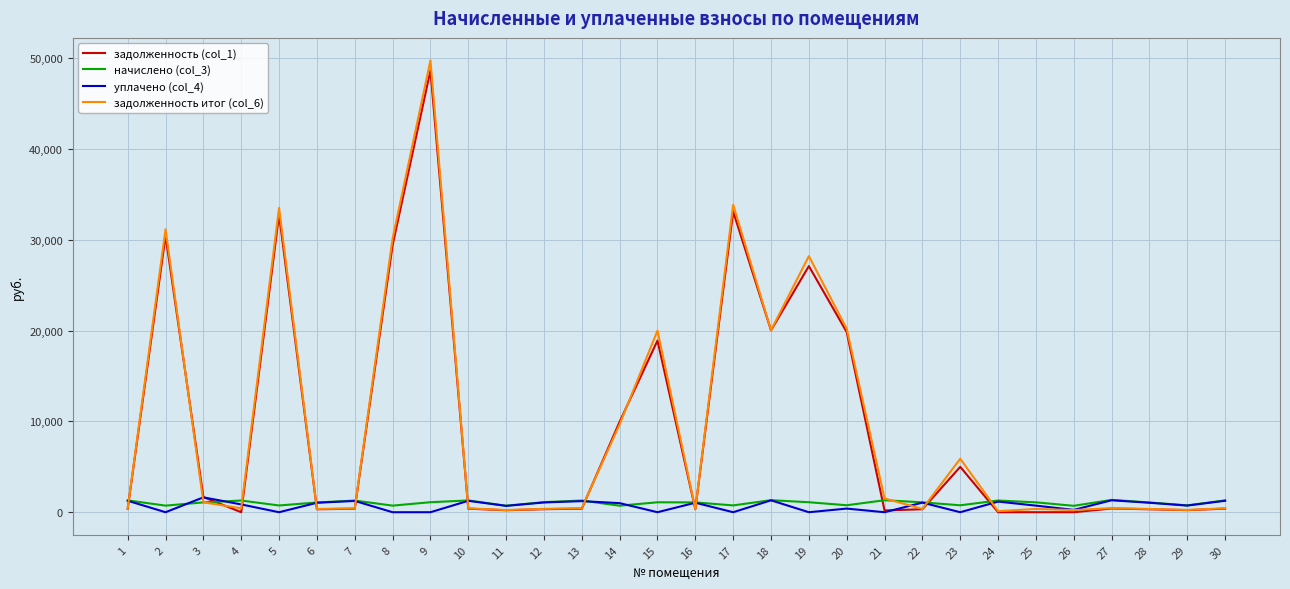

Which series has the widest spread of values?

задолженность итог (col_6)